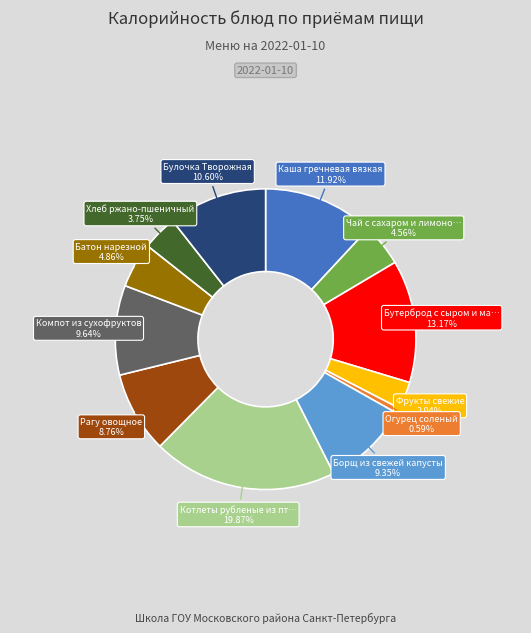

Which has a higher value, Огурец соленый or Котлеты рубленые из пт…?

Котлеты рубленые из пт…